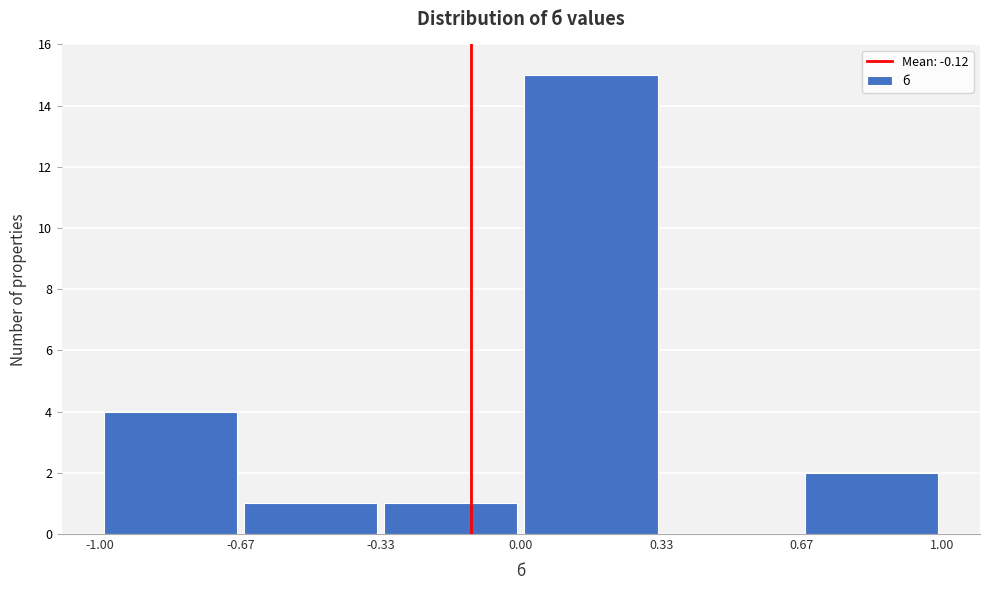

Over which range of the x-axis is the bar tallest?

0.00 to 0.33